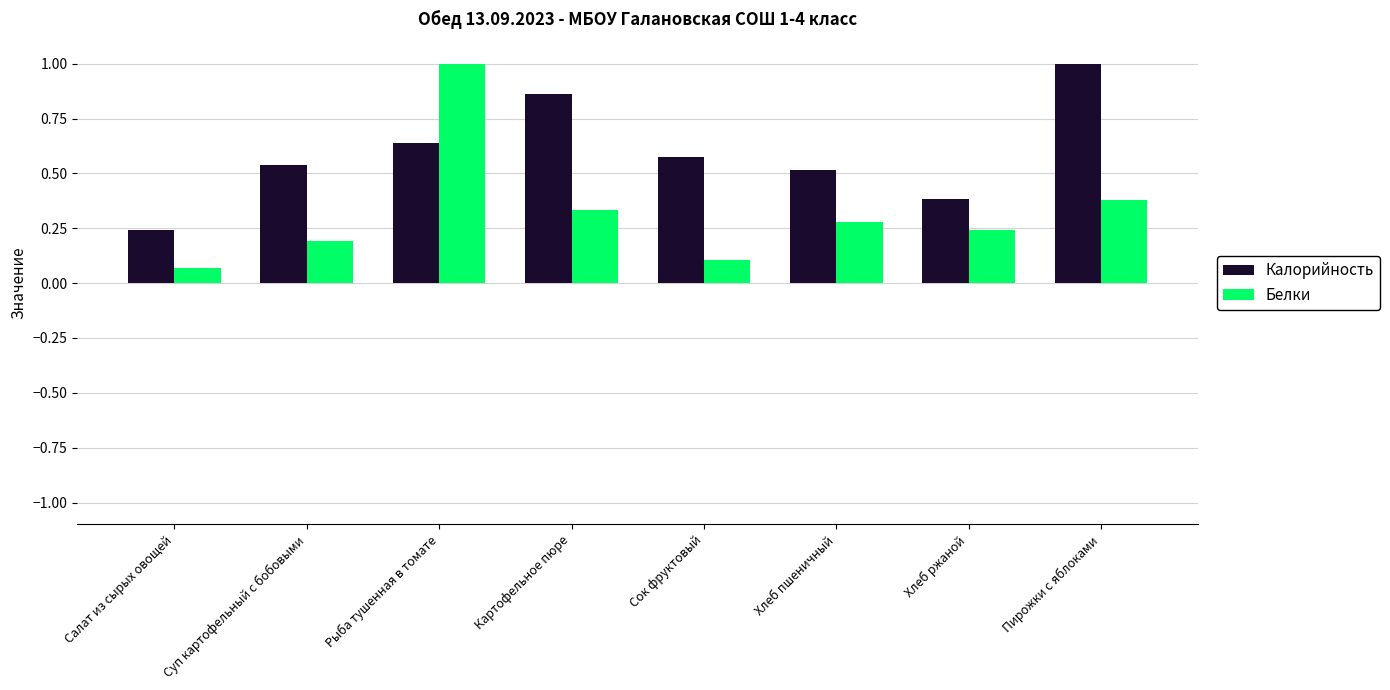

At which label is Калорийность closest to 0?

Салат из сырых овощей